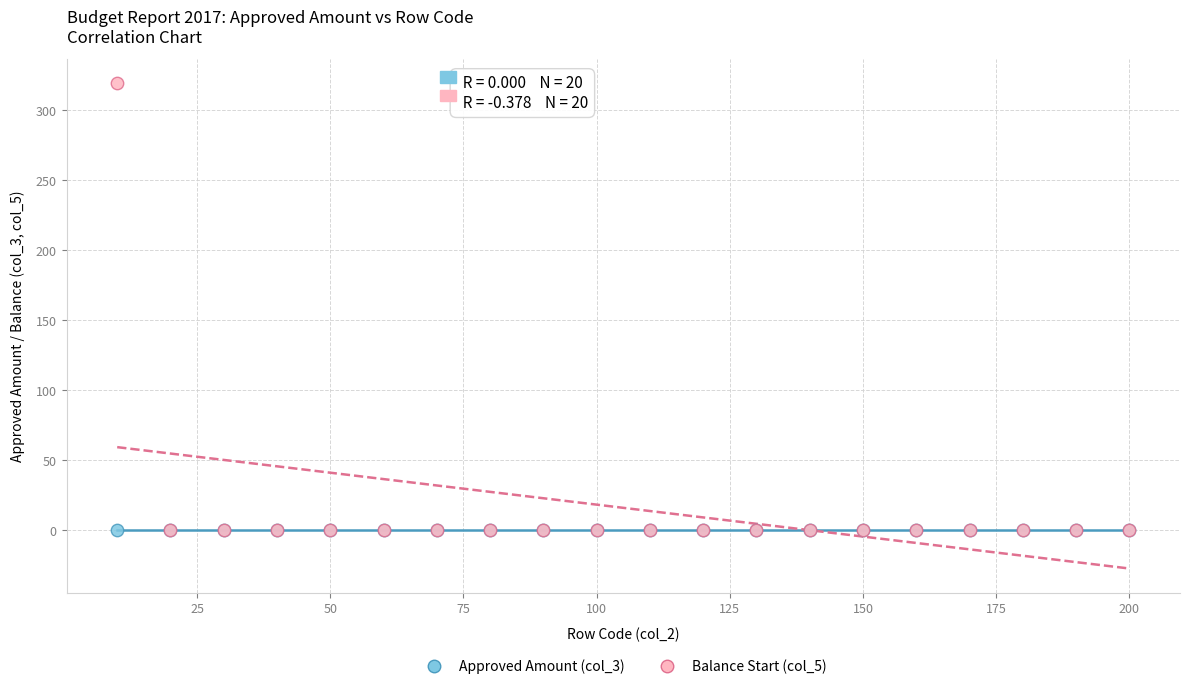

What are all the series names shown in the legend?

Approved Amount (col_3), Balance Start (col_5)